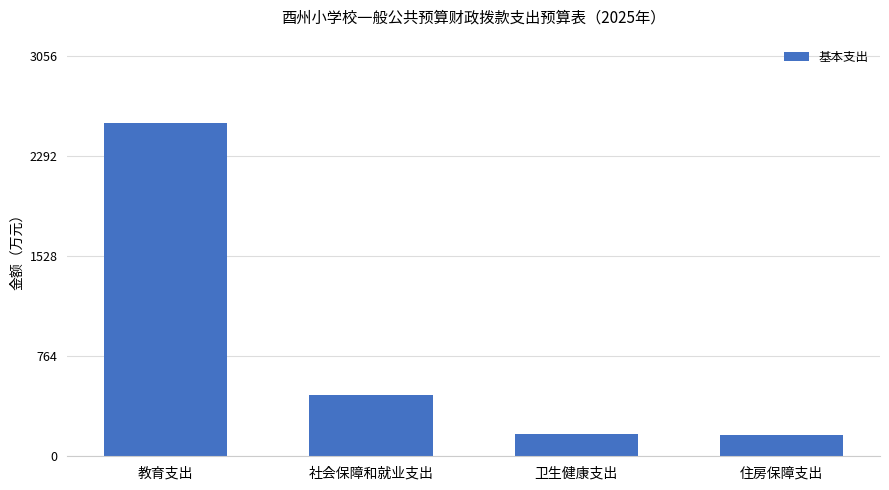

How many categories are shown in the chart?

4